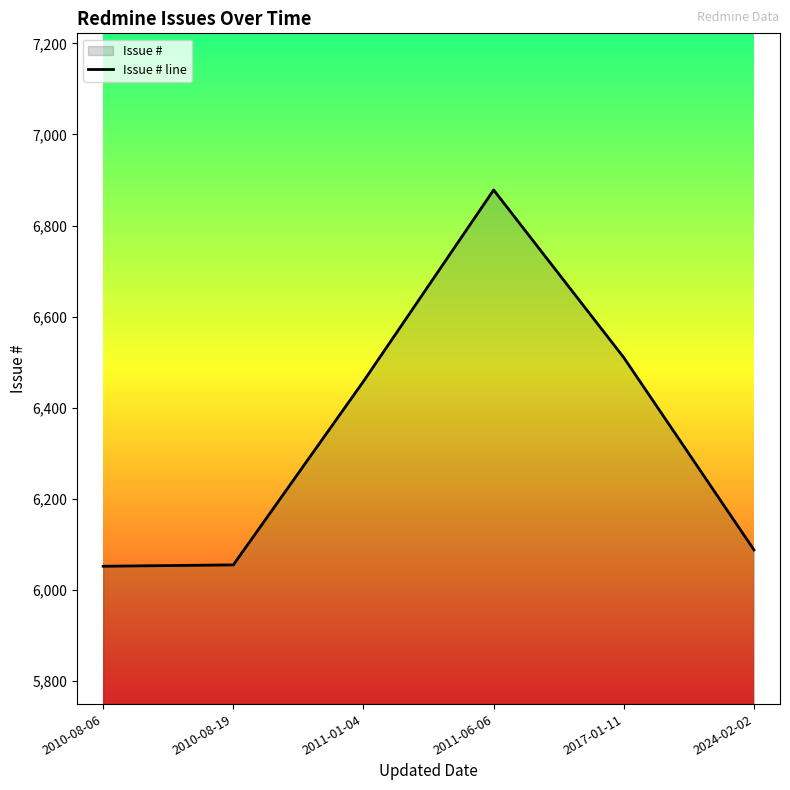

What is the label of the 5th point from the right?

2010-08-19